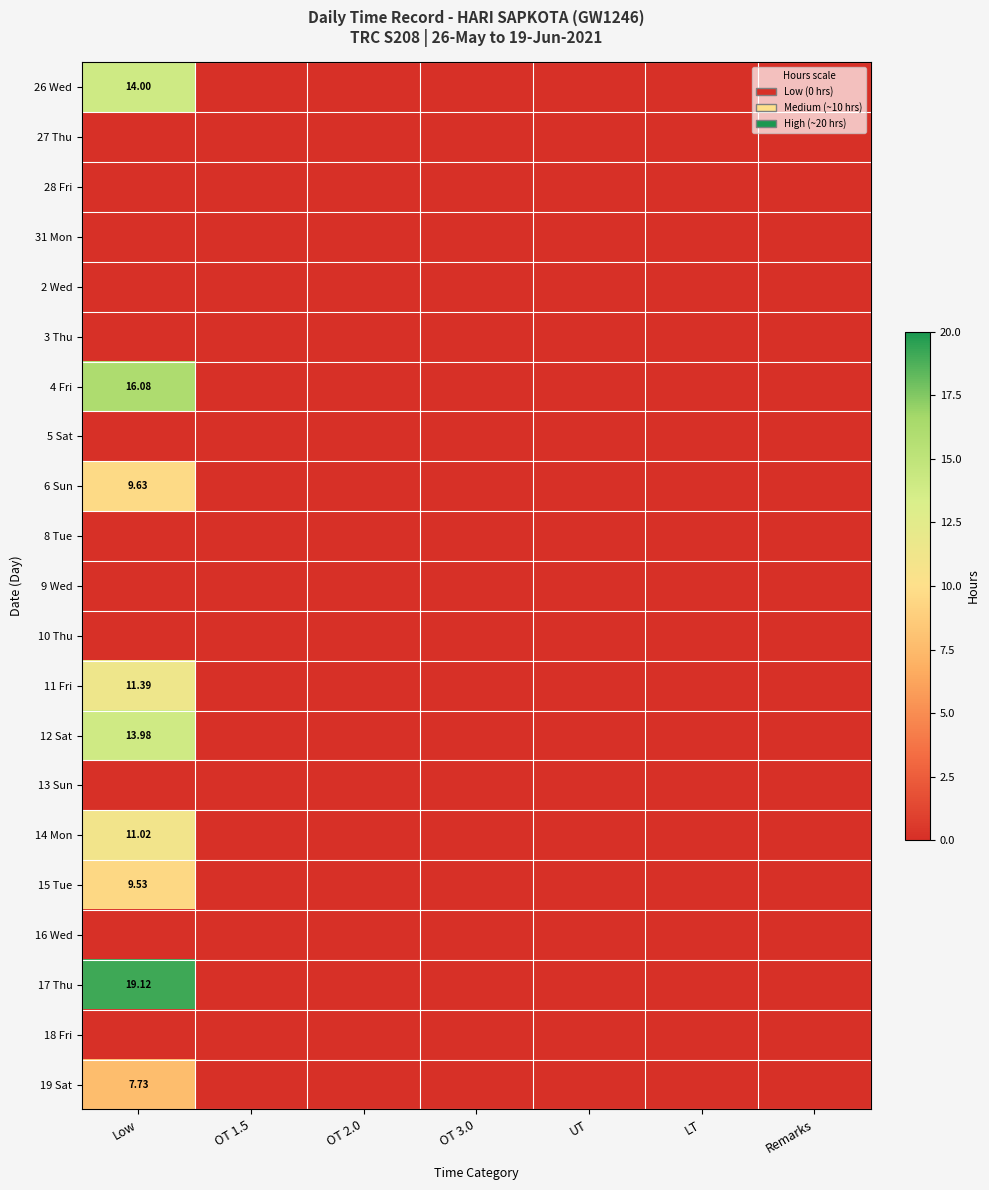

Is it true that 8 Tue equals 0.0 at OT 2.0?

True